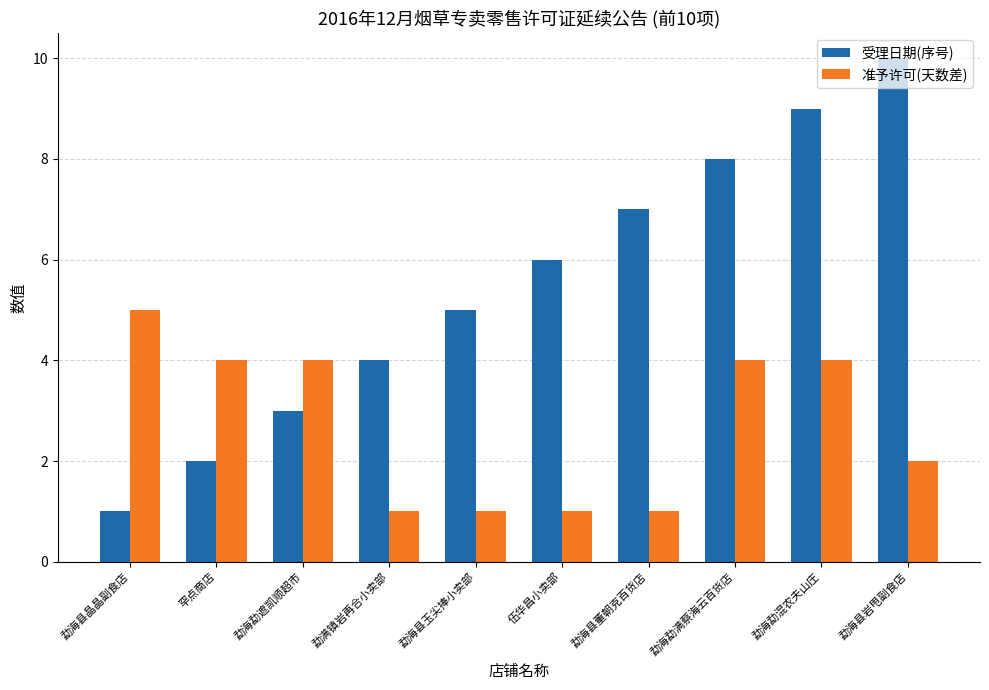

What is the value of the 准予许可(天数差) bar at the 5th from the left?

1